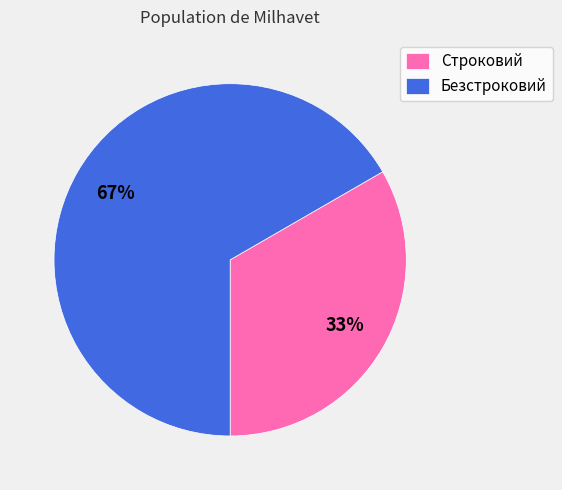

How many segments does this pie chart have?

2